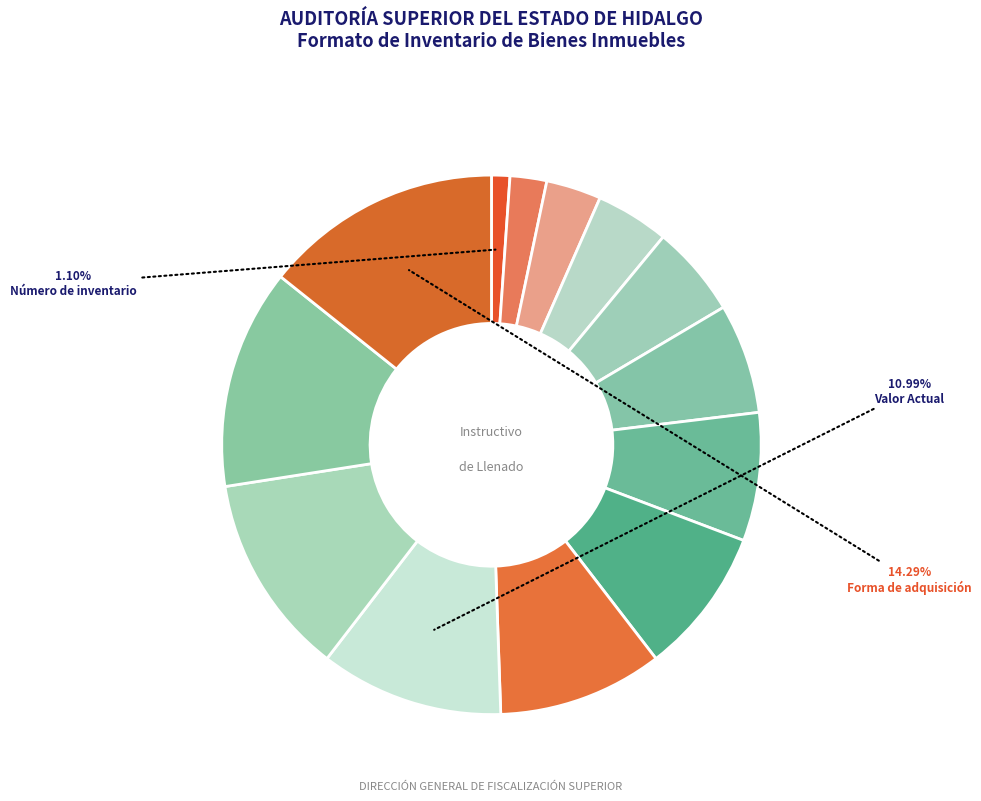

Is there any slice that represents more than half of the pie?

No